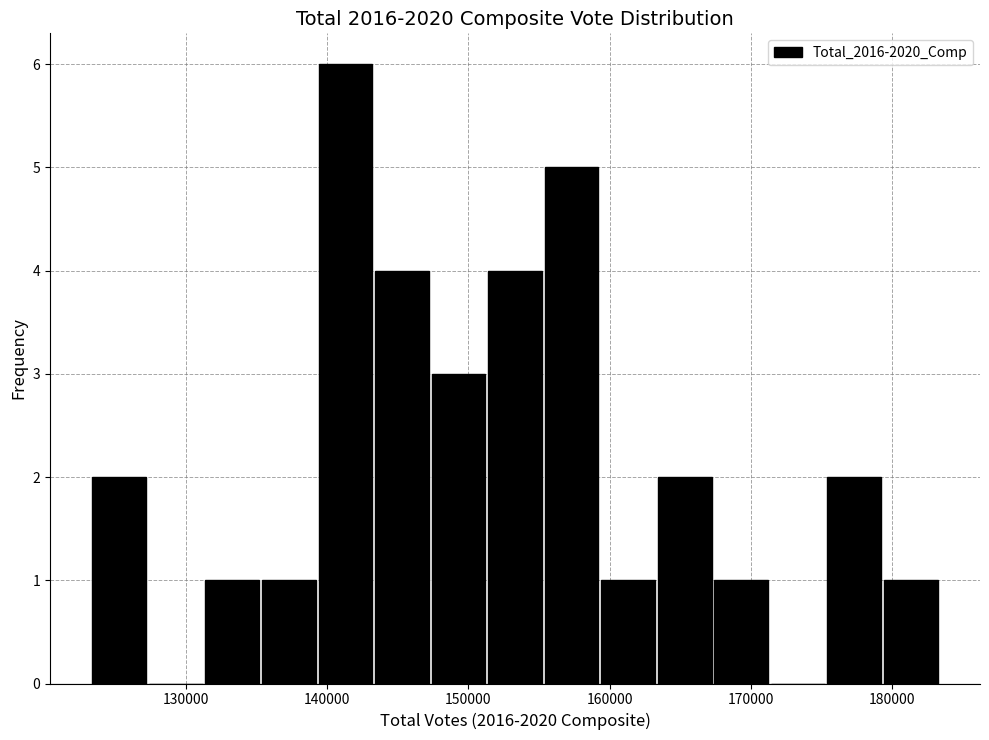

Reading left to right, transcribe this chart: for each bar, give the range it covers on the x-axis and its height. Neither the bar edges nor the heights are printed on the chart, so give them approximately, as read against the axes.

123000 to 127000: 2
127000 to 131000: 0
131000 to 135000: 1
135000 to 139000: 1
139000 to 143000: 6
143000 to 147000: 4
147000 to 151000: 3
151000 to 155000: 4
155000 to 159000: 5
159000 to 163000: 1
163000 to 167000: 2
167000 to 171000: 1
171000 to 175000: 0
175000 to 179000: 2
179000 to 183000: 1